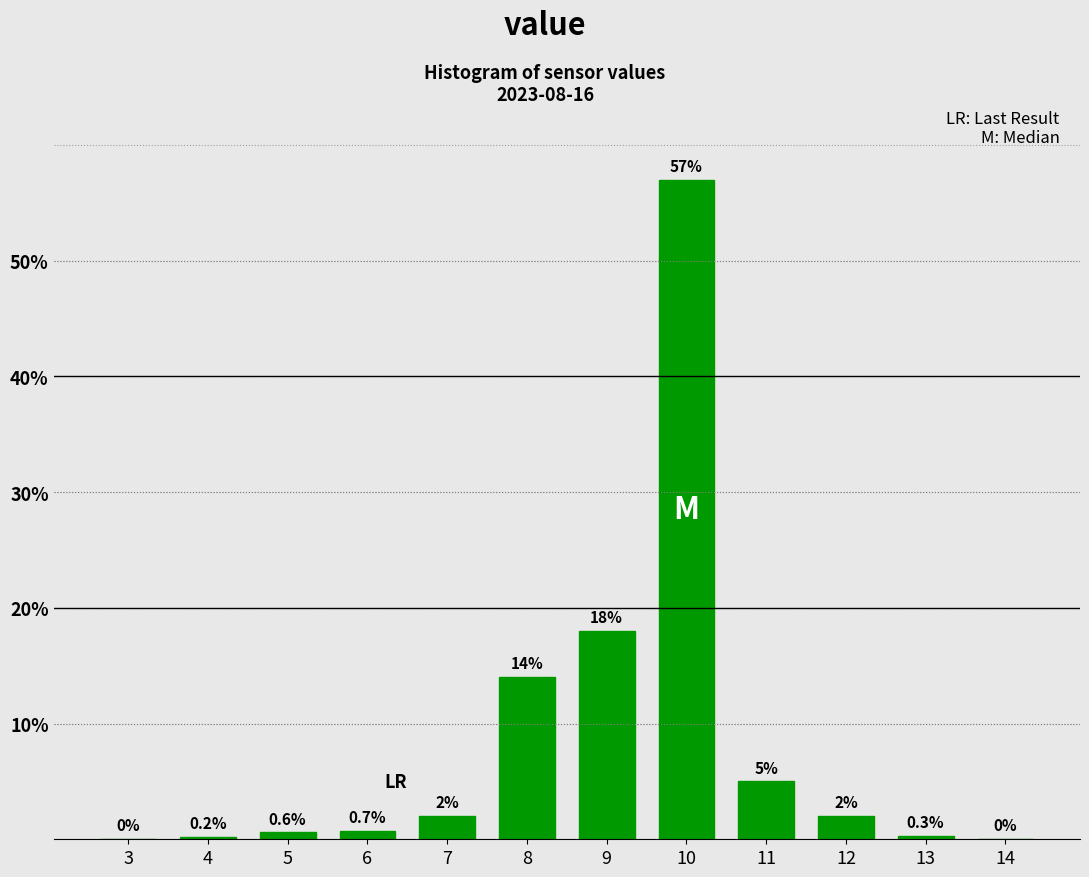

Reading left to right, transcribe all the data shown in this chart.

3=0.0	4=0.2	5=0.6	6=0.7	7=2.0	8=14.0	9=18.0	10=57.0	11=5.0	12=2.0	13=0.3	14=0.0